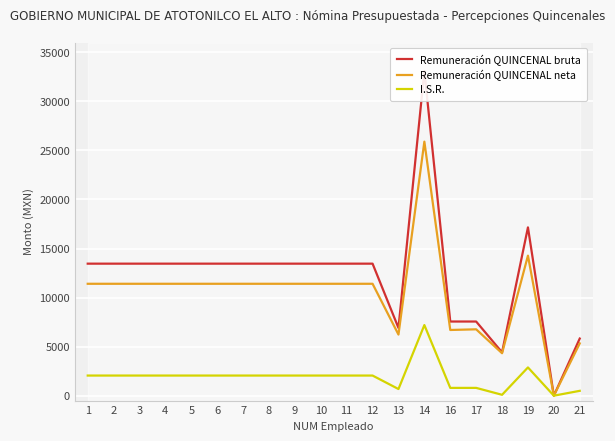

At which category does the chart reach its peak across all series?

14